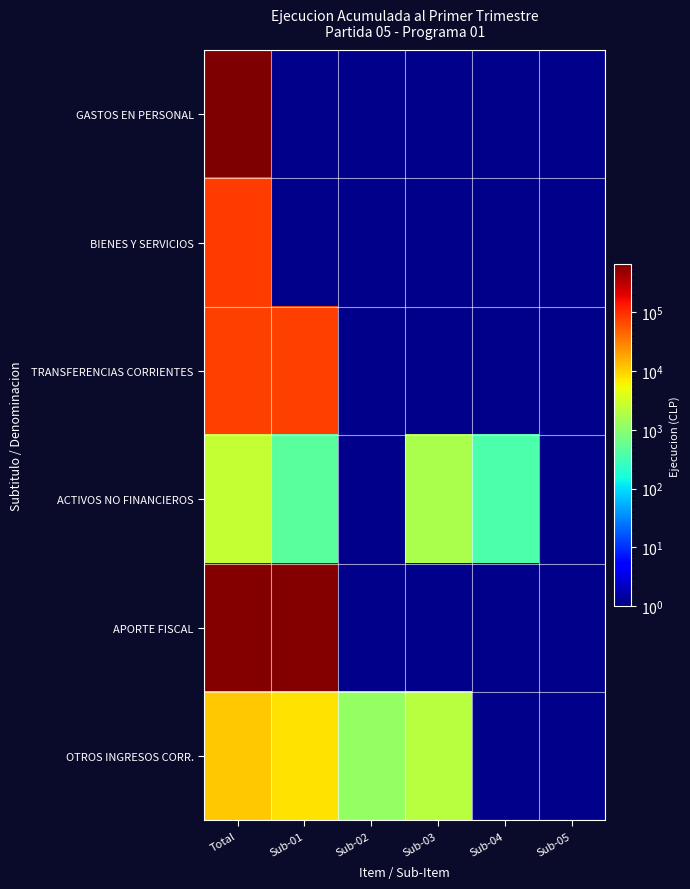

List the series in order of their peak value, highest first.

GASTOS EN PERSONAL, APORTE FISCAL, BIENES Y SERVICIOS, TRANSFERENCIAS CORRIENTES, OTROS INGRESOS CORR., ACTIVOS NO FINANCIEROS